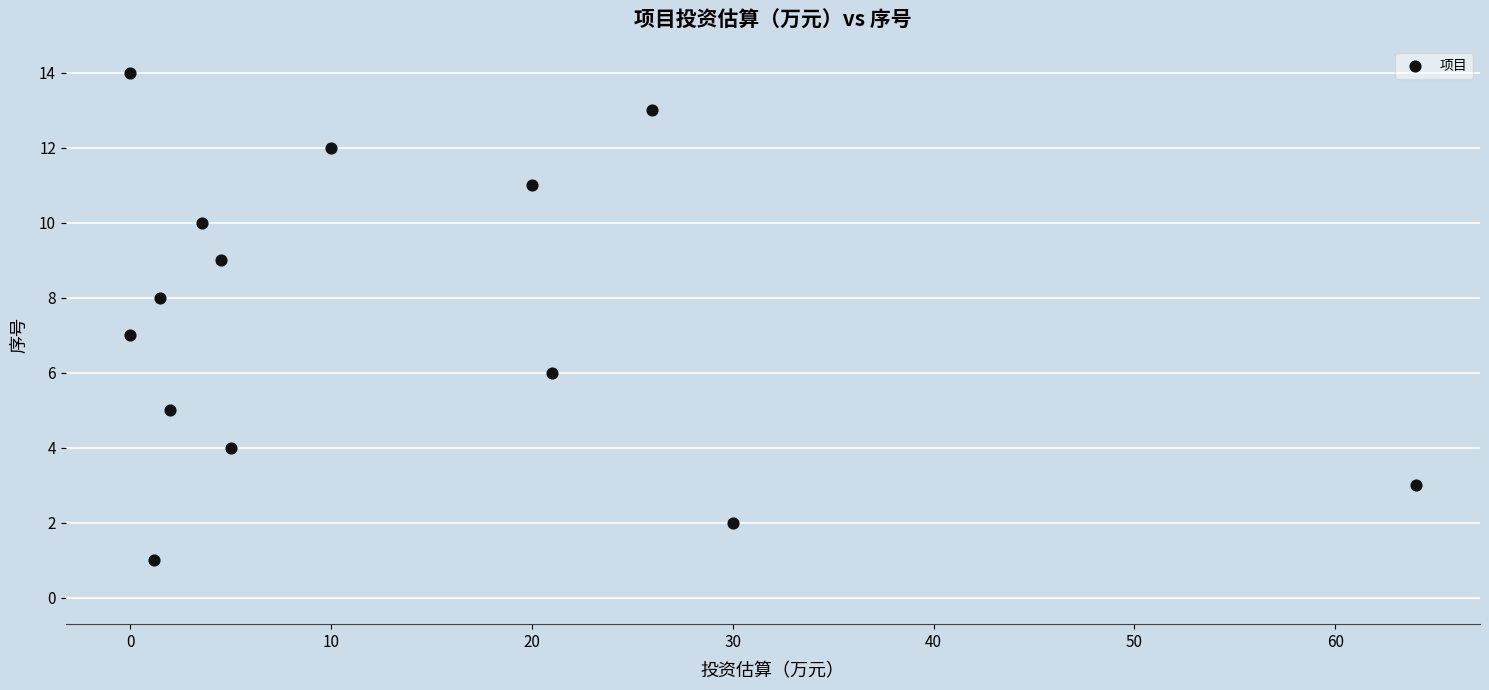

What is the range of Y values (max minus min)?

13